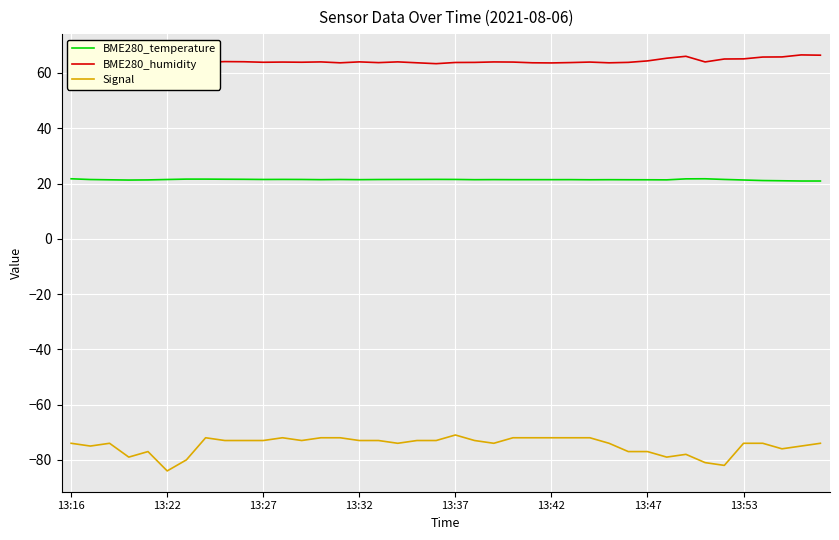

Which series has the largest range (max minus min)?

Signal